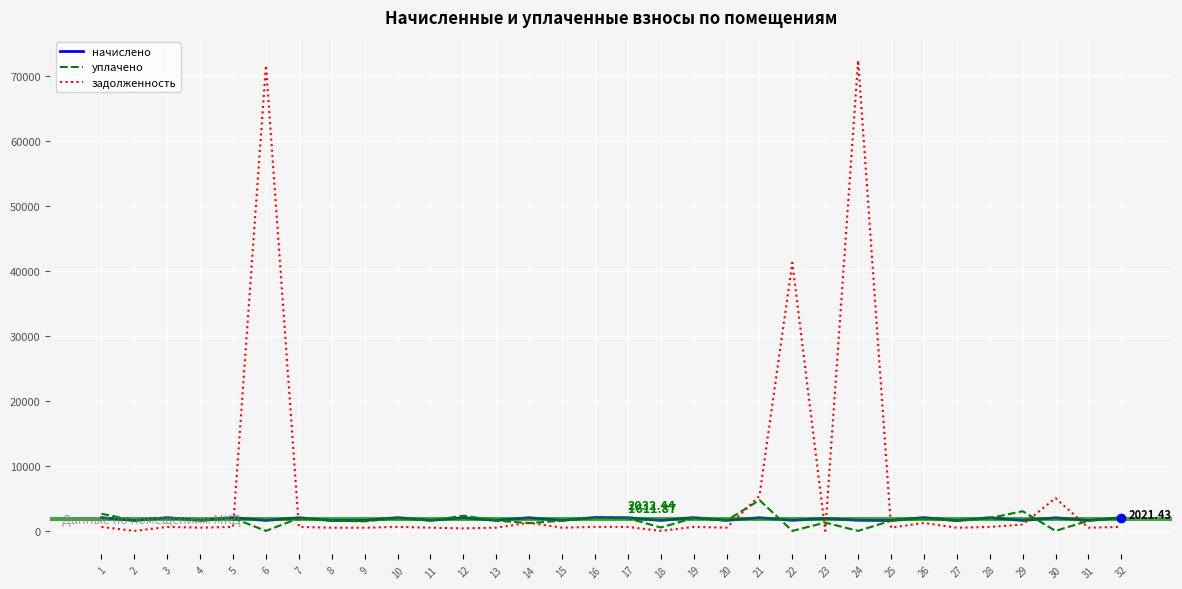

Which series has the largest total across all categories?

задолженность